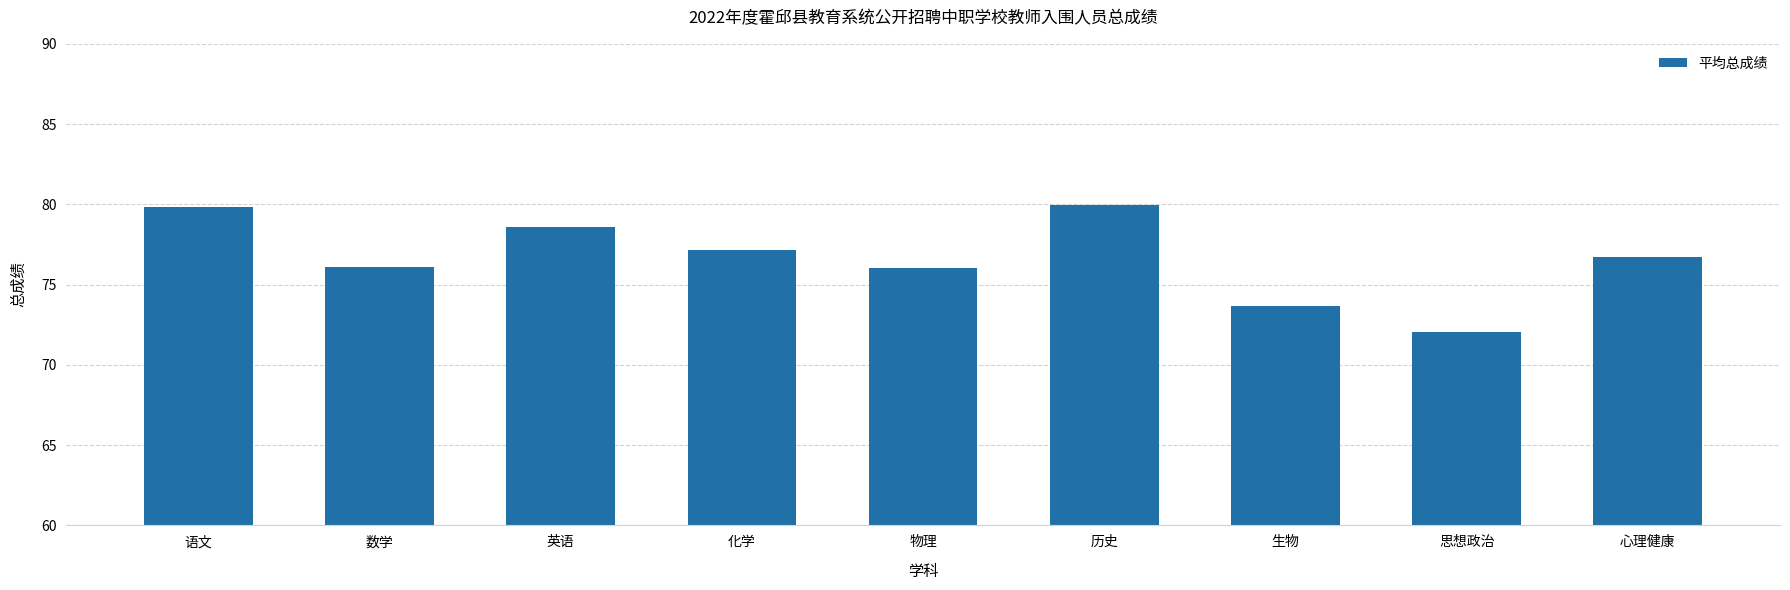

What is the label of the 6th bar from the left?

历史